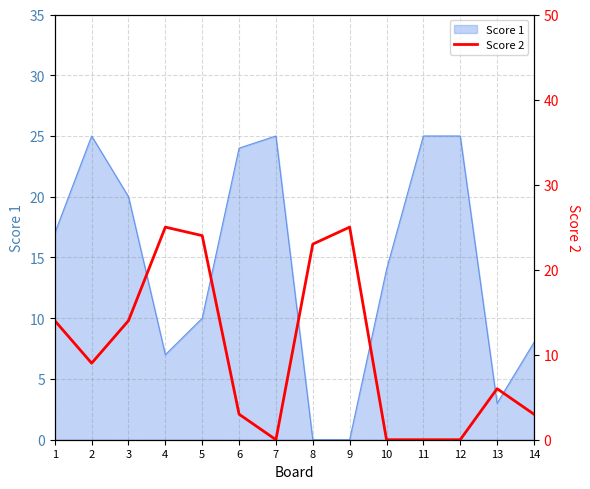

True or false: the data shows 4 at 14.

False